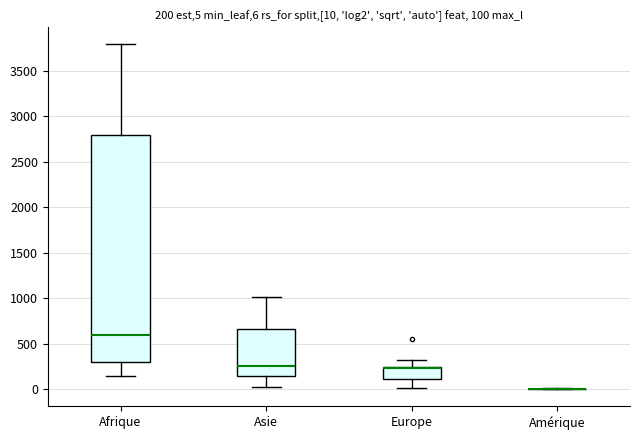

Which box is the tallest, from its lower edge to its upper edge?

Afrique